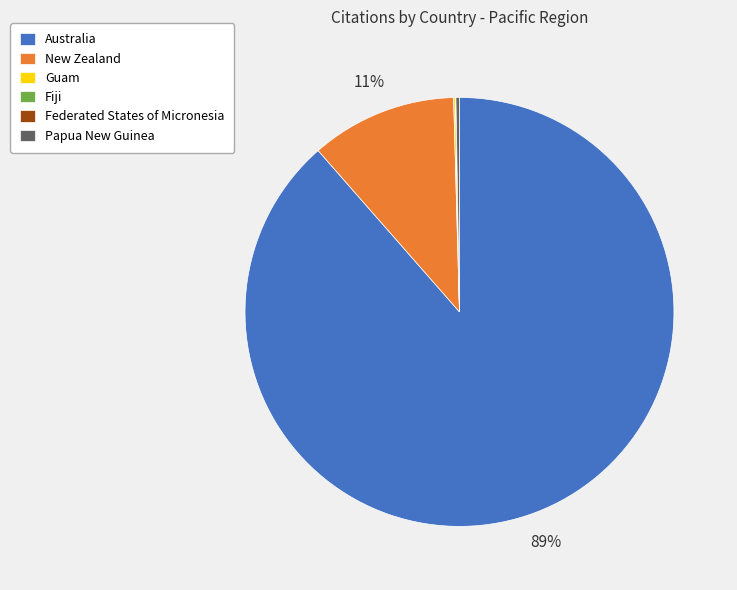

What percentage is the New Zealand slice, to the nearest percent?

11%